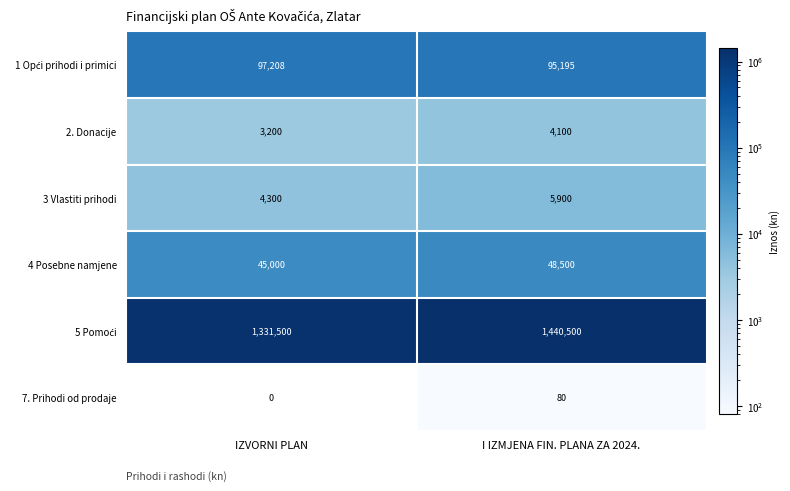

What is the spread (max minus min) of values at IZVORNI PLAN?

1331500